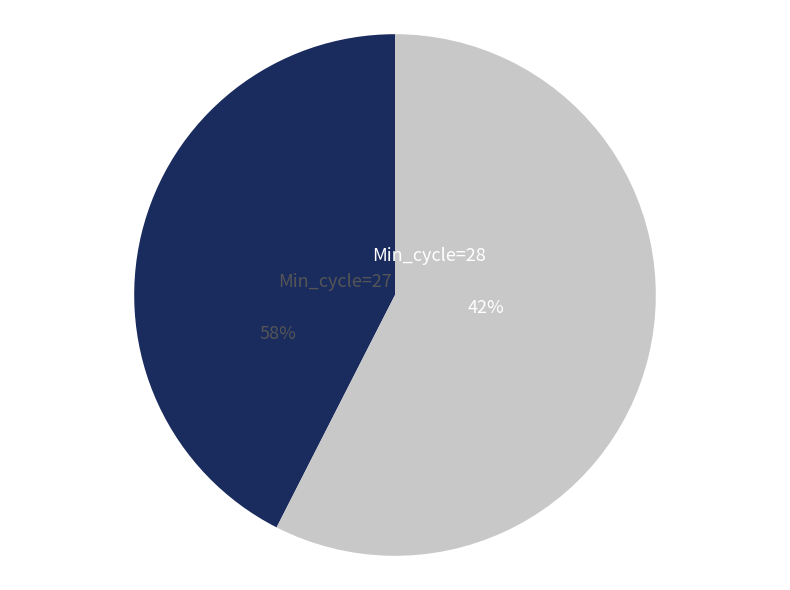

Is it true that 26 is 15% of the pie?

False